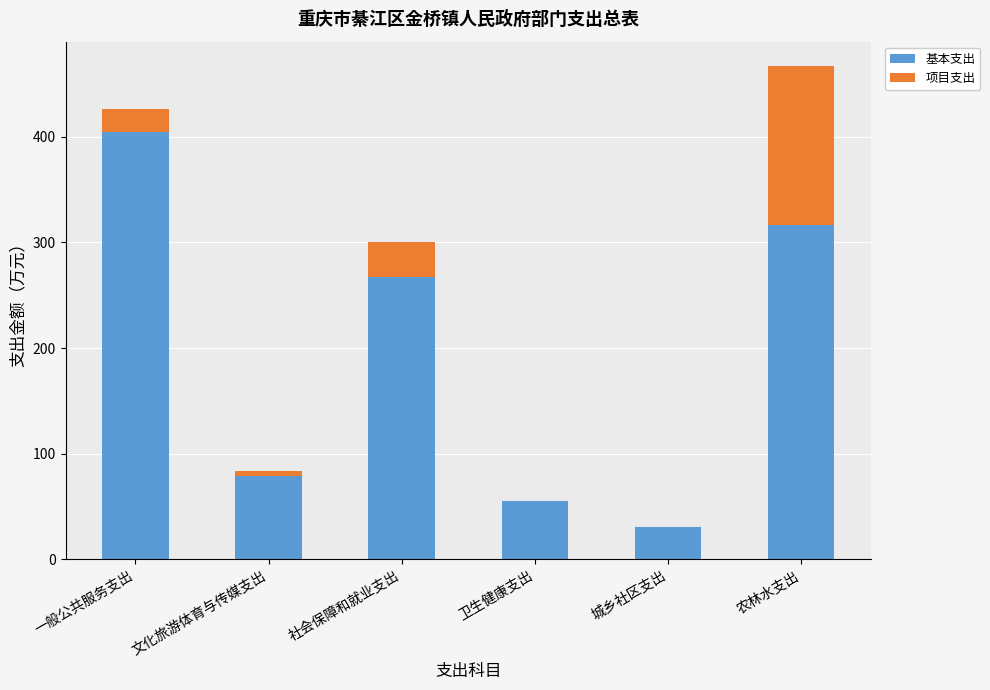

The value of 基本支出 at 社会保障和就业支出 is 267.4. True or false?

True